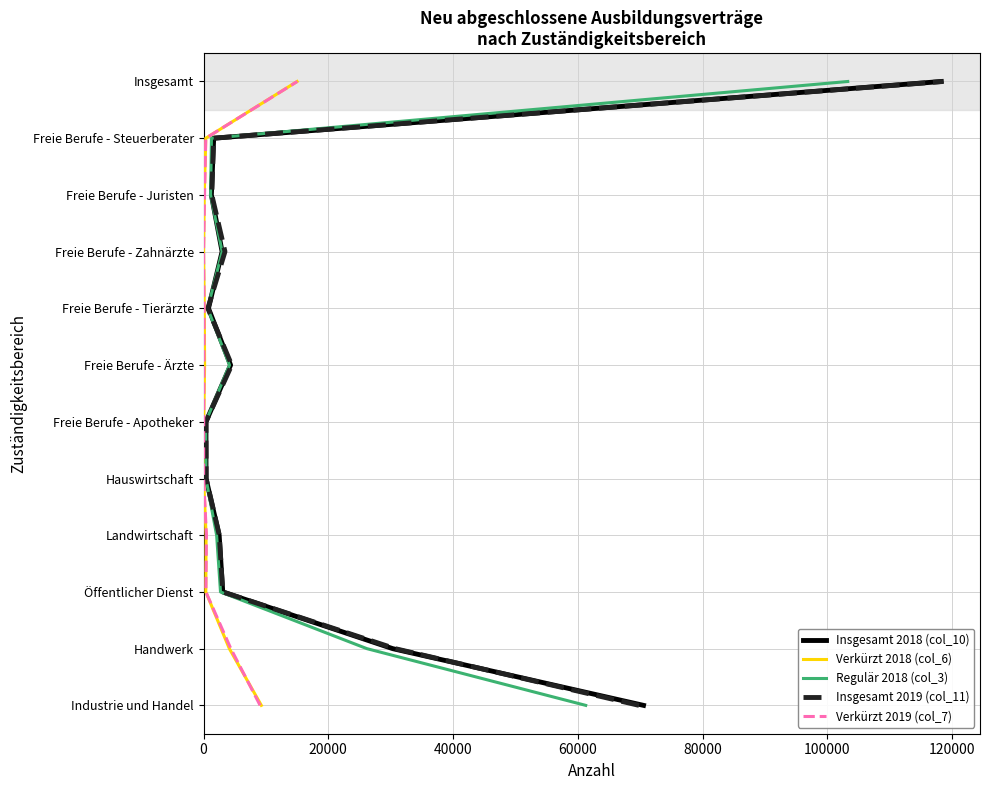

Which series has the largest total across all categories?

Insgesamt 2018 (col_10)